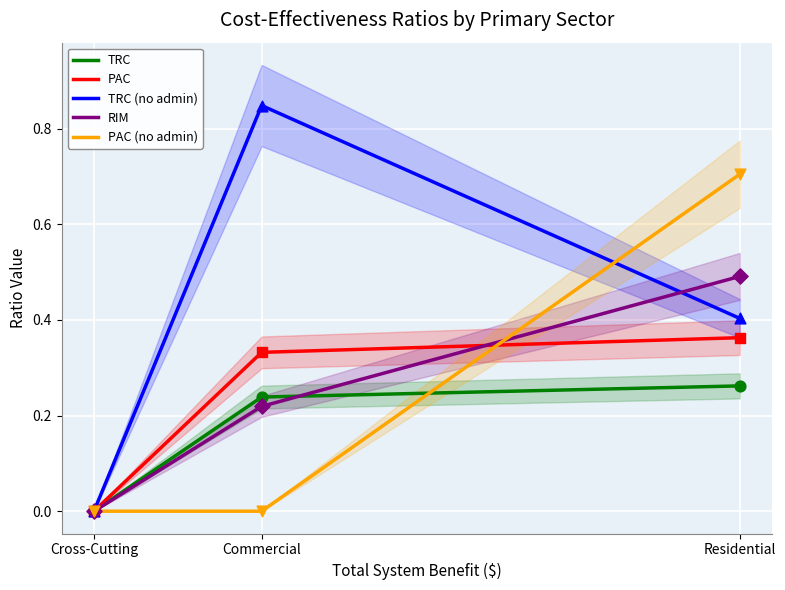

Which series has the widest spread of Y values?

TRC (no admin)